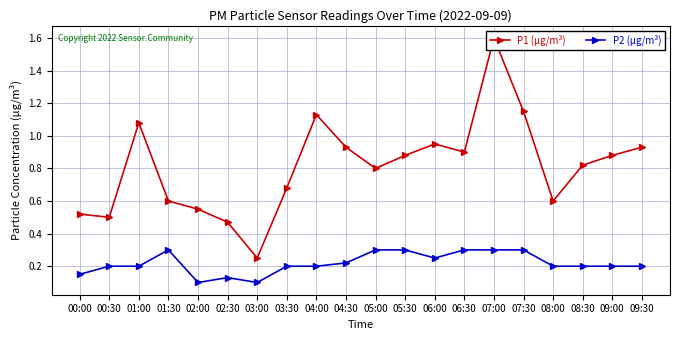

Rank the categories by P1 (µg/m³) value from lowest to highest.

03:00, 02:30, 00:30, 00:00, 02:00, 01:30, 08:00, 03:30, 05:00, 08:30, 05:30, 09:00, 06:30, 04:30, 09:30, 06:00, 01:00, 04:00, 07:30, 07:00